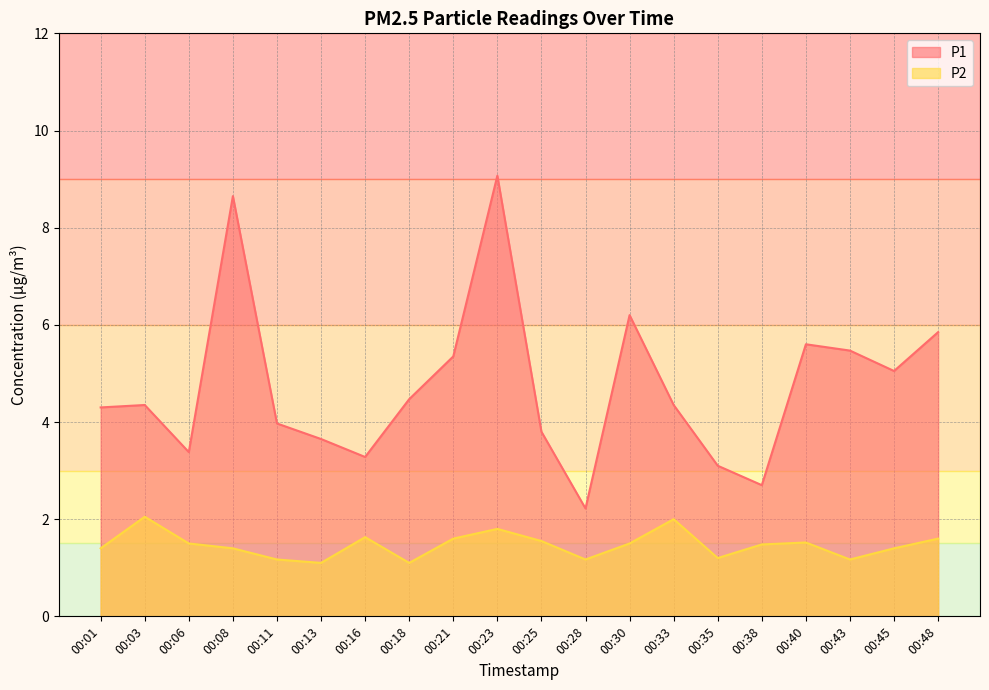

Reading right to left, list all the values displayed in this chart.

P1: 5.8	5.0	5.5	5.6	2.7	3.1	4.3	6.2	2.2	3.8	9.1	5.3	4.5	3.3	3.6	4.0	8.7	3.4	4.3	4.3
P2: 1.6	1.4	1.2	1.5	1.5	1.2	2.0	1.5	1.2	1.6	1.8	1.6	1.1	1.6	1.1	1.2	1.4	1.5	2.0	1.4